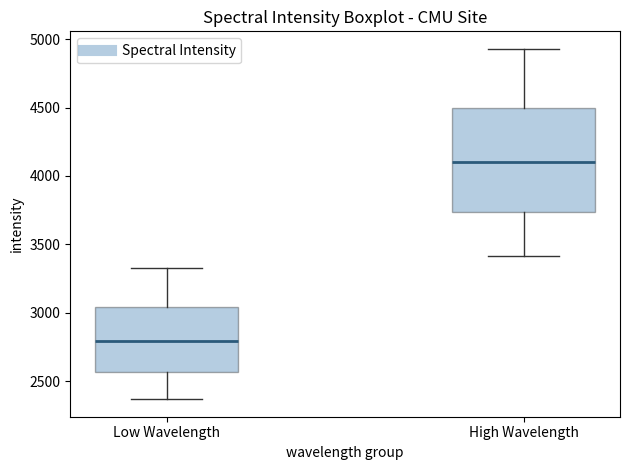

Reading left to right, read every box against the y-axis: the position of its median line, the range the box covers, and the ends of its whiskers. The values are not printed on the chart, so give them approximately, as read against the axis.

Low Wavelength: median 2800, box 2550 to 3050, whiskers 2350 to 3350
High Wavelength: median 4100, box 3750 to 4500, whiskers 3400 to 4950